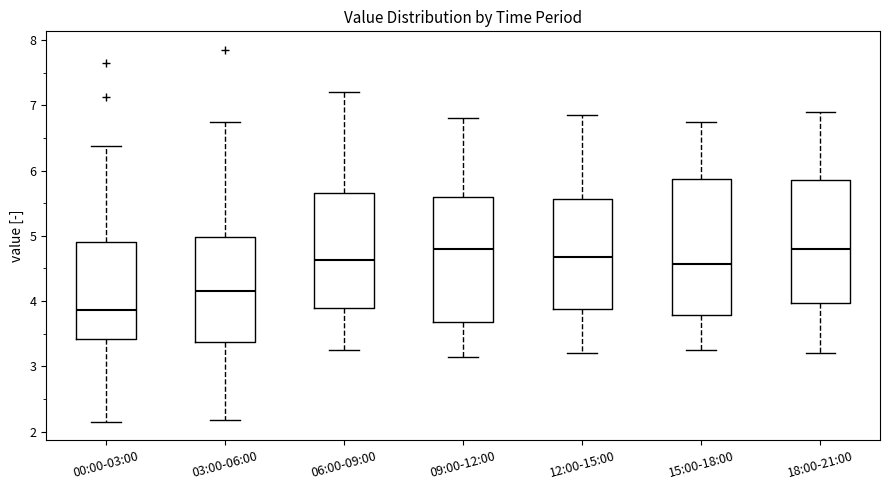

Where does the upper whisker of the box for 12:00-15:00 end on the y-axis? The values are not printed on the chart, so give them approximately, as read against the axis.

6.9